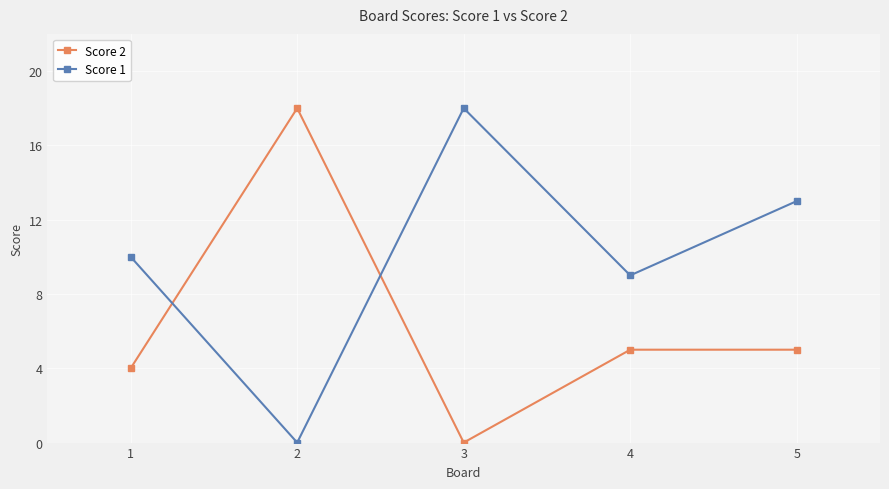

What is the approximate value of Score 2 at 5, to the nearest 5?

5